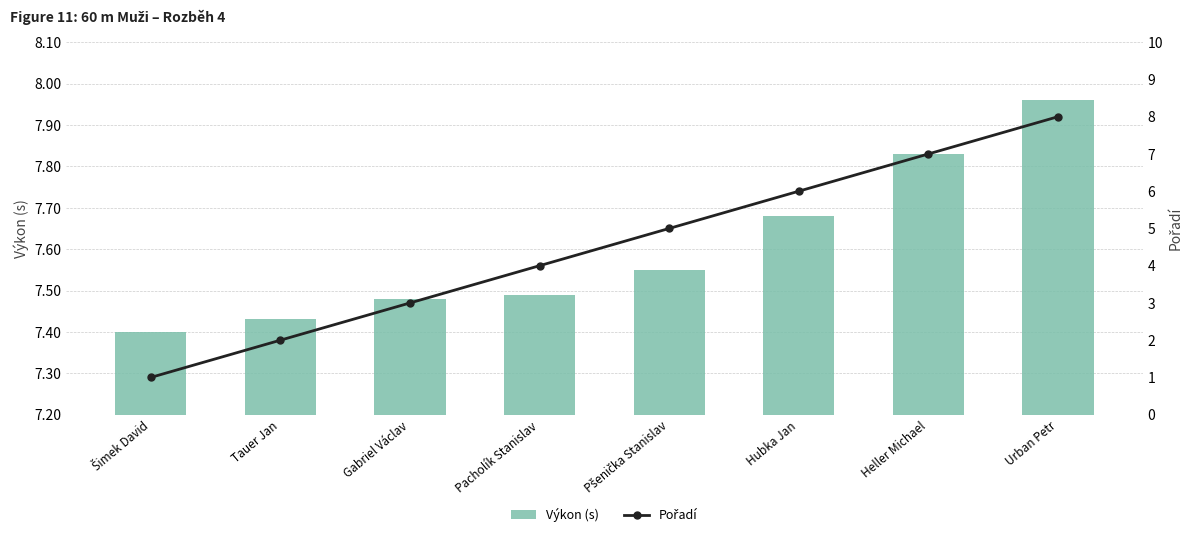

Which has a higher value, Hubka Jan or Pšenička Stanislav?

Hubka Jan